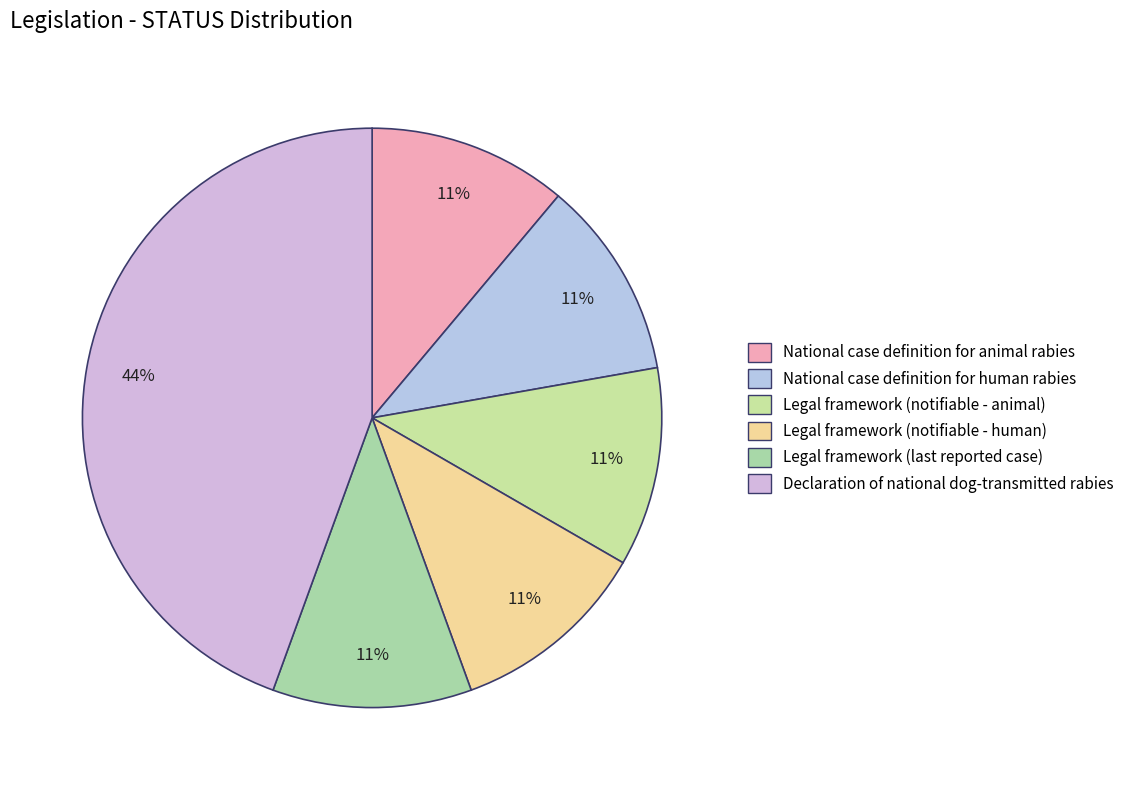

How many slices are in this pie chart?

6